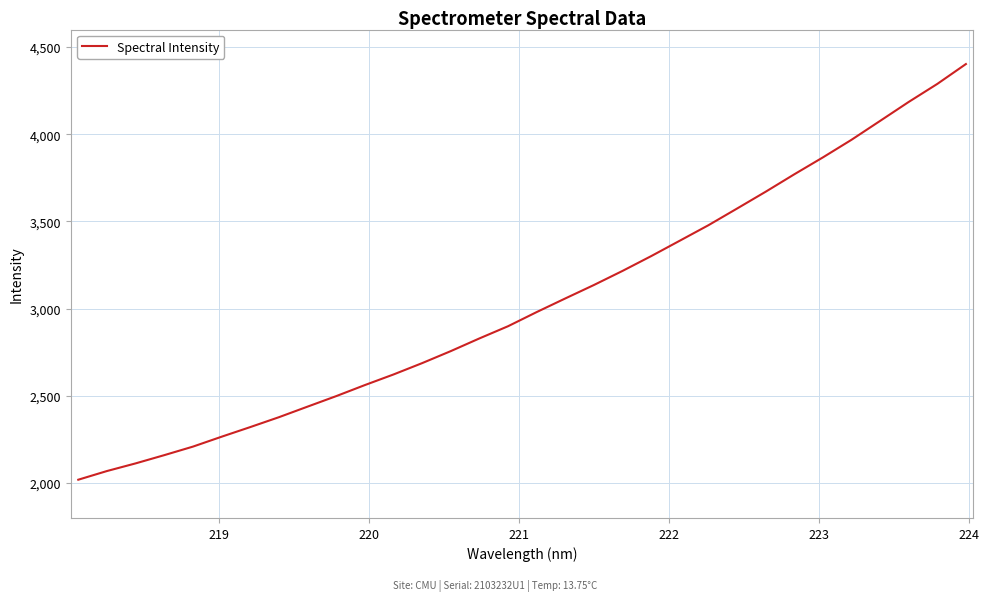

What is the difference between the maximum and minimum values?

2382.9